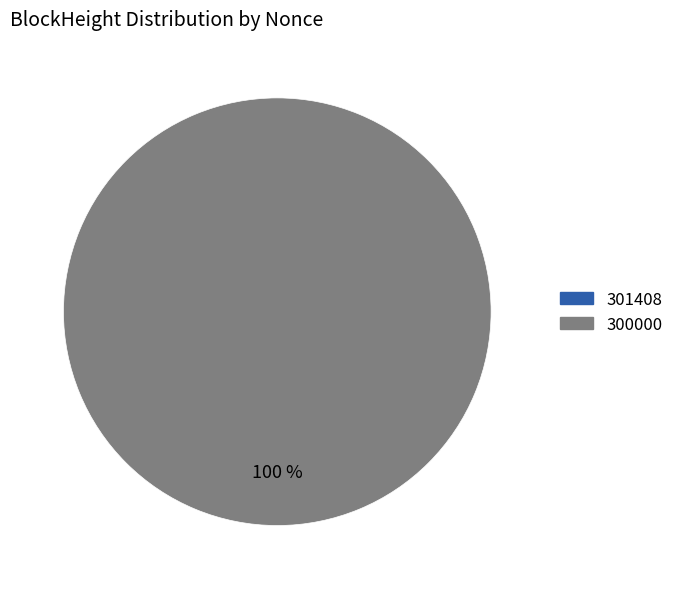

Rank the categories by value from highest to lowest.

300000, 301408